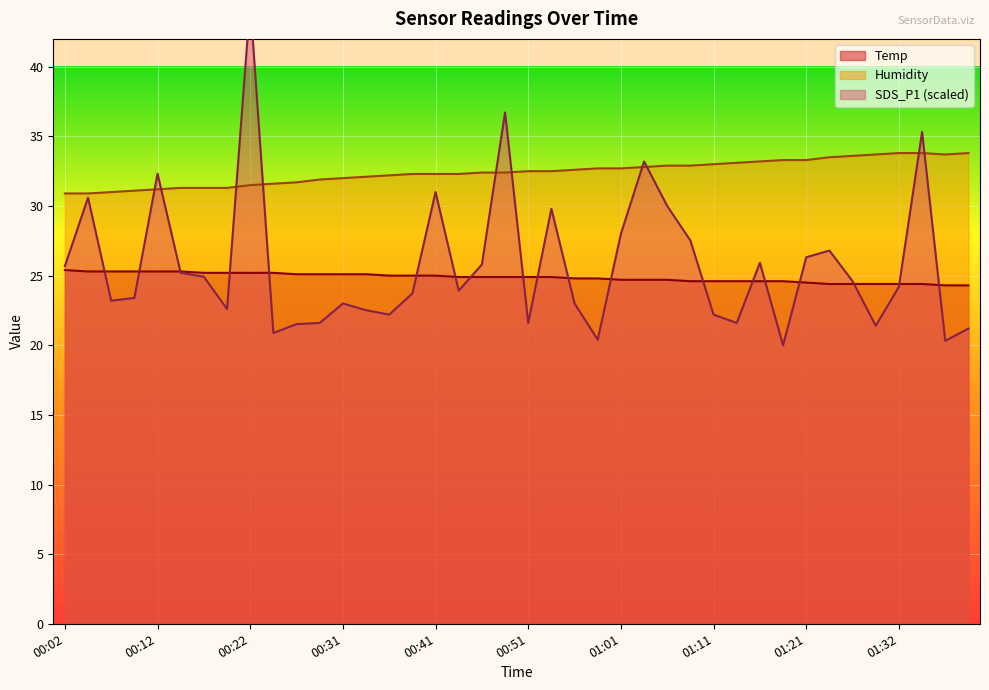

What is the average value of the Temp series?

24.9